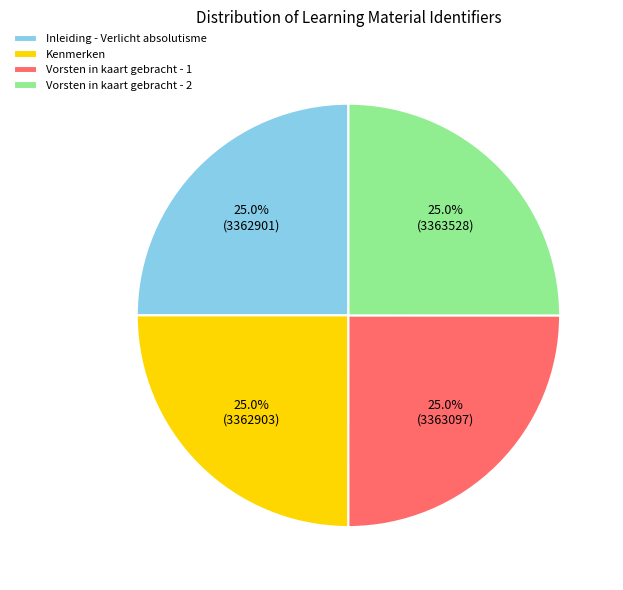

Count the number of slices in the pie.

4